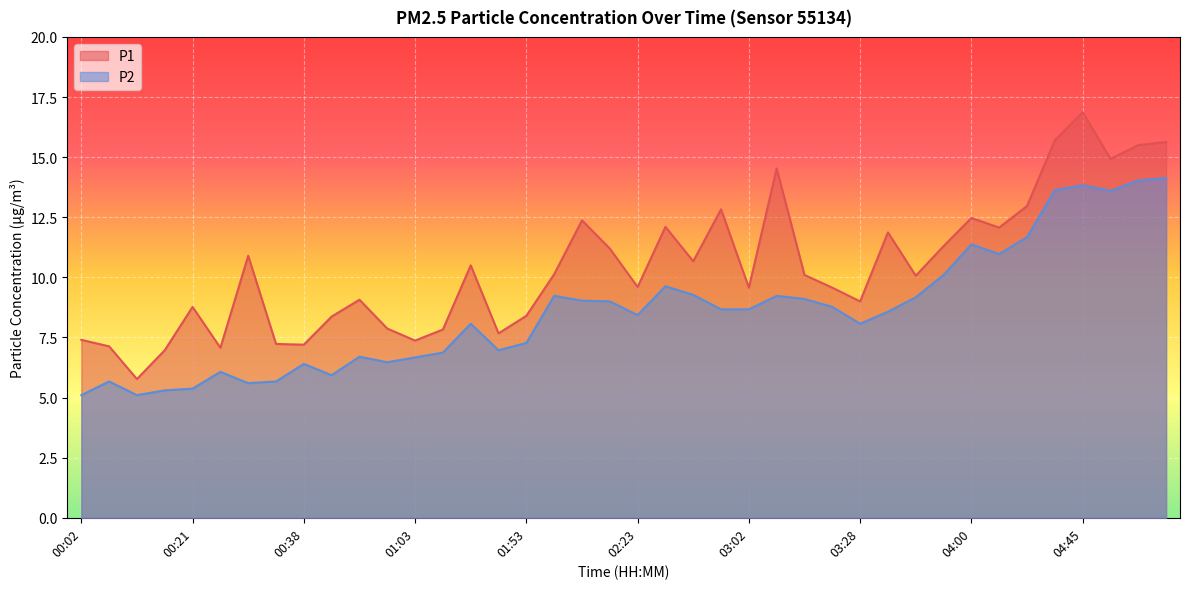

True or false: P1 has more than 1 interior local peaks.

True